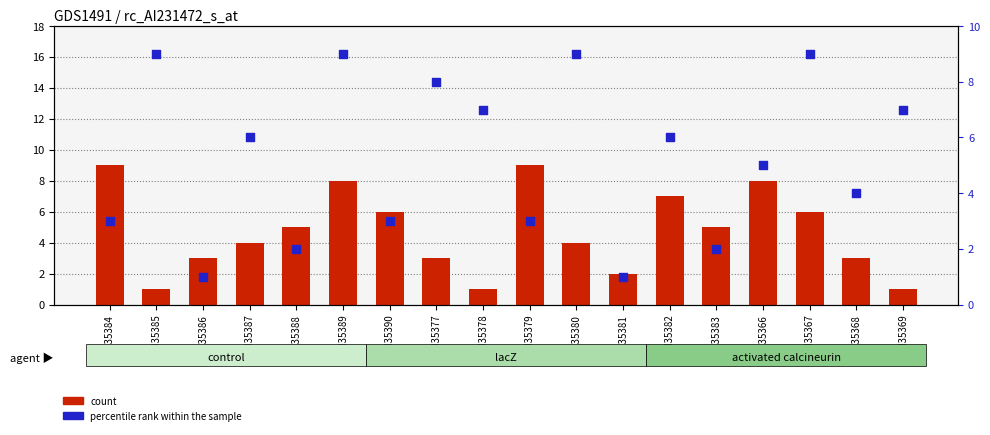

At how many categories does at least one series exceed 1?

18